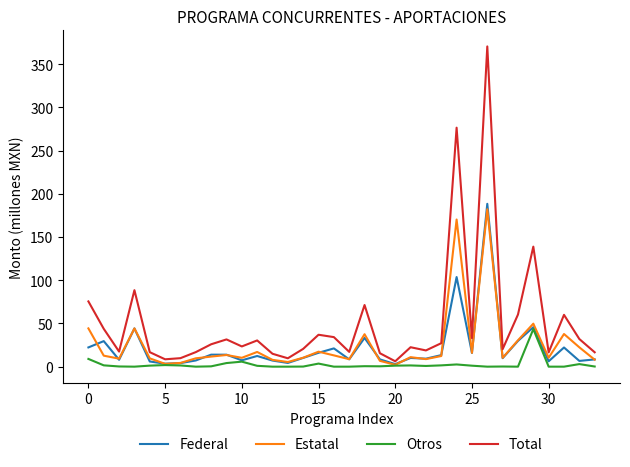

Which series has the largest total across all categories?

Total